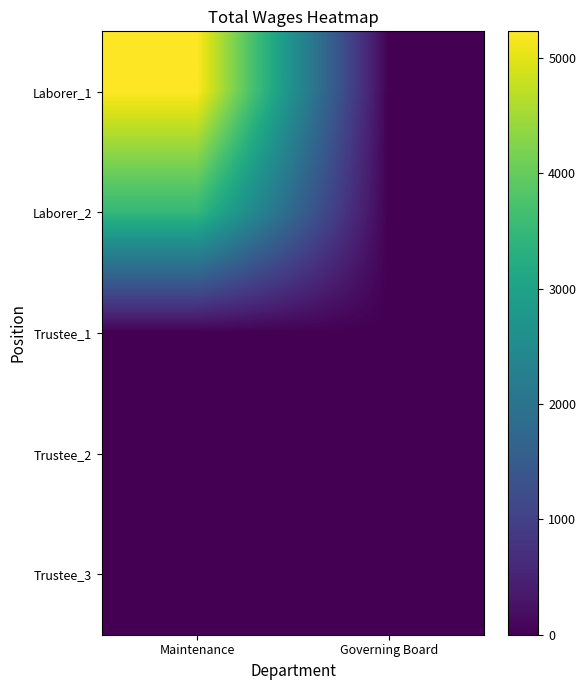

Rank the series by their maximum value, from highest to lowest.

Laborer_1, Laborer_2, Trustee_1, Trustee_2, Trustee_3